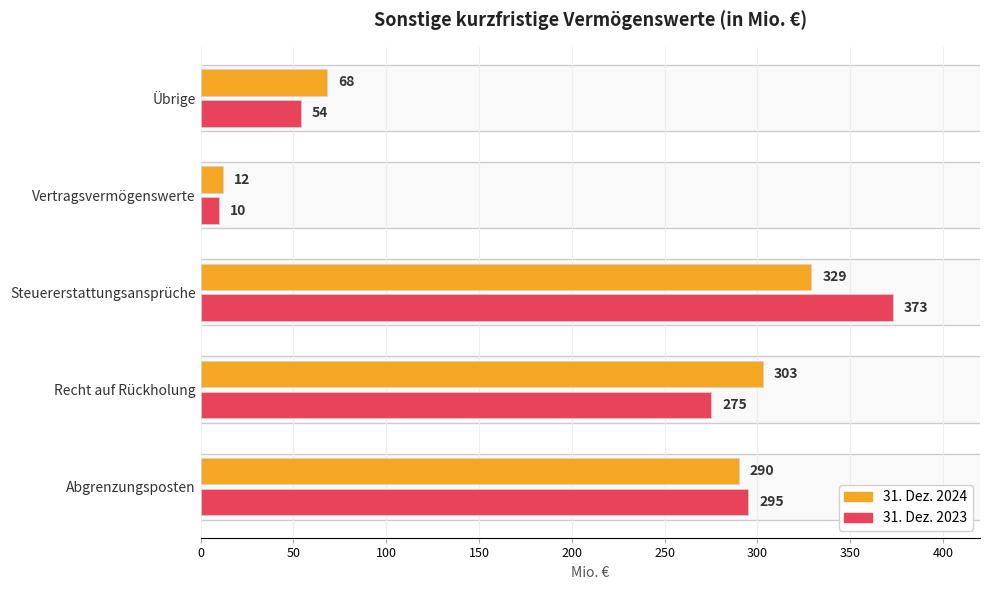

What is the smallest value displayed?

10